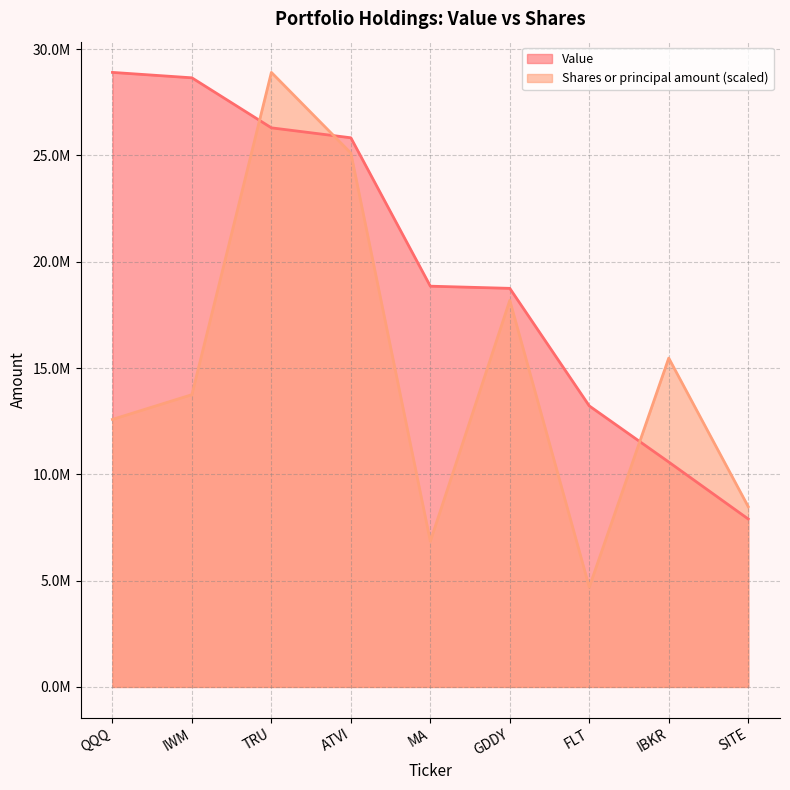

After their last crossing, which series has the higher values: Value or Shares or principal amount?

Shares or principal amount